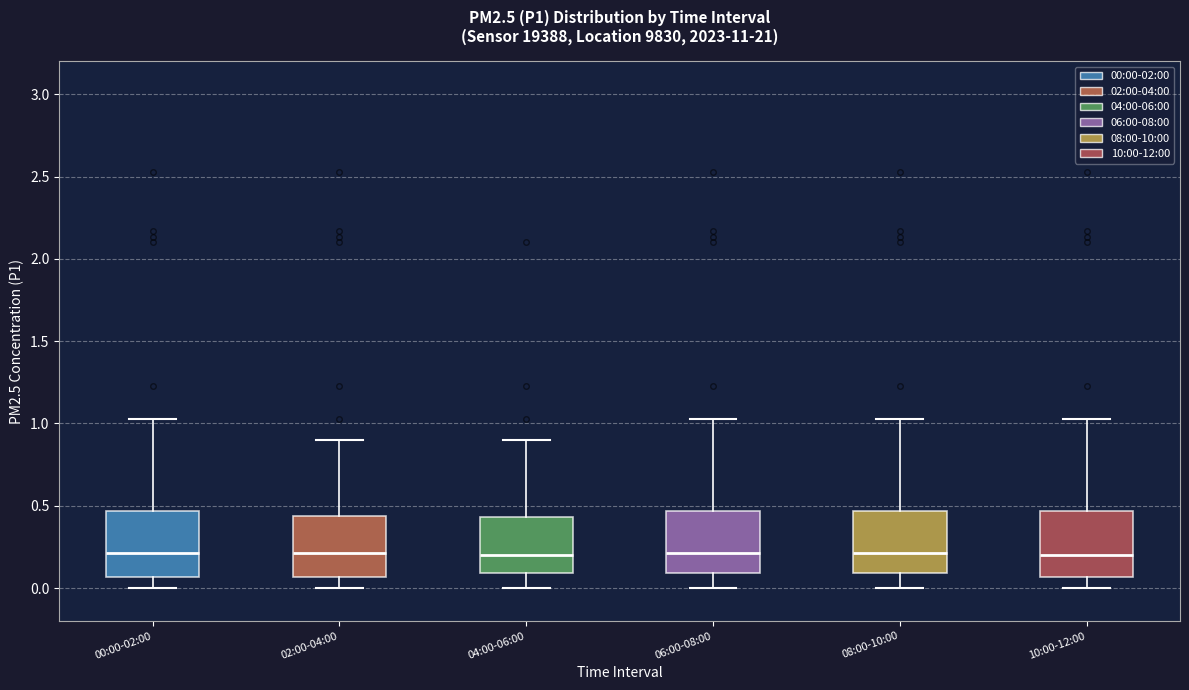

Reading left to right, read every box against the y-axis: the position of its median line, the range the box covers, and the ends of its whiskers. The values are not printed on the chart, so give them approximately, as read against the axis.

00:00-02:00: median 0.20, box 0.05 to 0.45, whiskers 0.00 to 1.05
02:00-04:00: median 0.20, box 0.05 to 0.45, whiskers 0.00 to 0.90
04:00-06:00: median 0.20, box 0.10 to 0.45, whiskers 0.00 to 0.90
06:00-08:00: median 0.20, box 0.10 to 0.45, whiskers 0.00 to 1.05
08:00-10:00: median 0.20, box 0.10 to 0.45, whiskers 0.00 to 1.05
10:00-12:00: median 0.20, box 0.05 to 0.45, whiskers 0.00 to 1.05